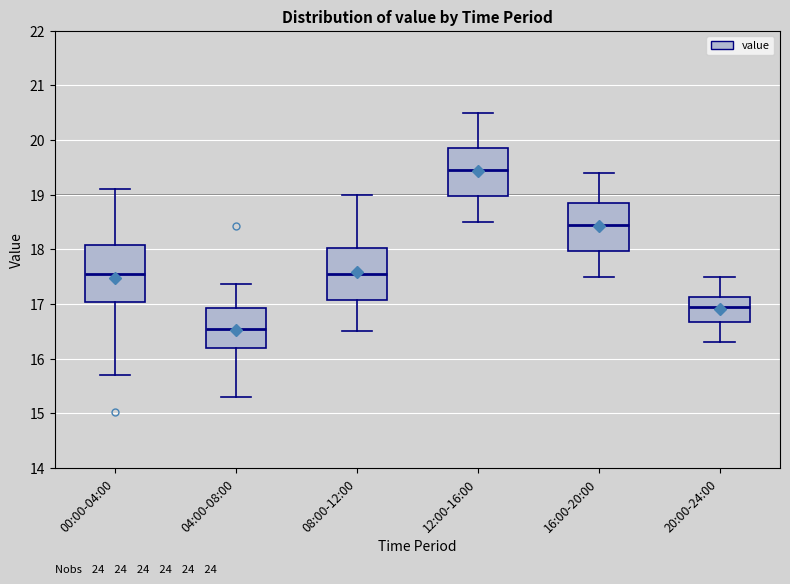

Reading left to right, read every box against the y-axis: the position of its median line, the range the box covers, and the ends of its whiskers. The values are not printed on the chart, so give them approximately, as read against the axis.

00:00-04:00: median 17.6, box 17.0 to 18.1, whiskers 15.7 to 19.1
04:00-08:00: median 16.5, box 16.2 to 16.9, whiskers 15.3 to 17.4
08:00-12:00: median 17.6, box 17.1 to 18.0, whiskers 16.5 to 19.0
12:00-16:00: median 19.5, box 19.0 to 19.9, whiskers 18.5 to 20.5
16:00-20:00: median 18.5, box 18.0 to 18.9, whiskers 17.5 to 19.4
20:00-24:00: median 17.0, box 16.7 to 17.1, whiskers 16.3 to 17.5